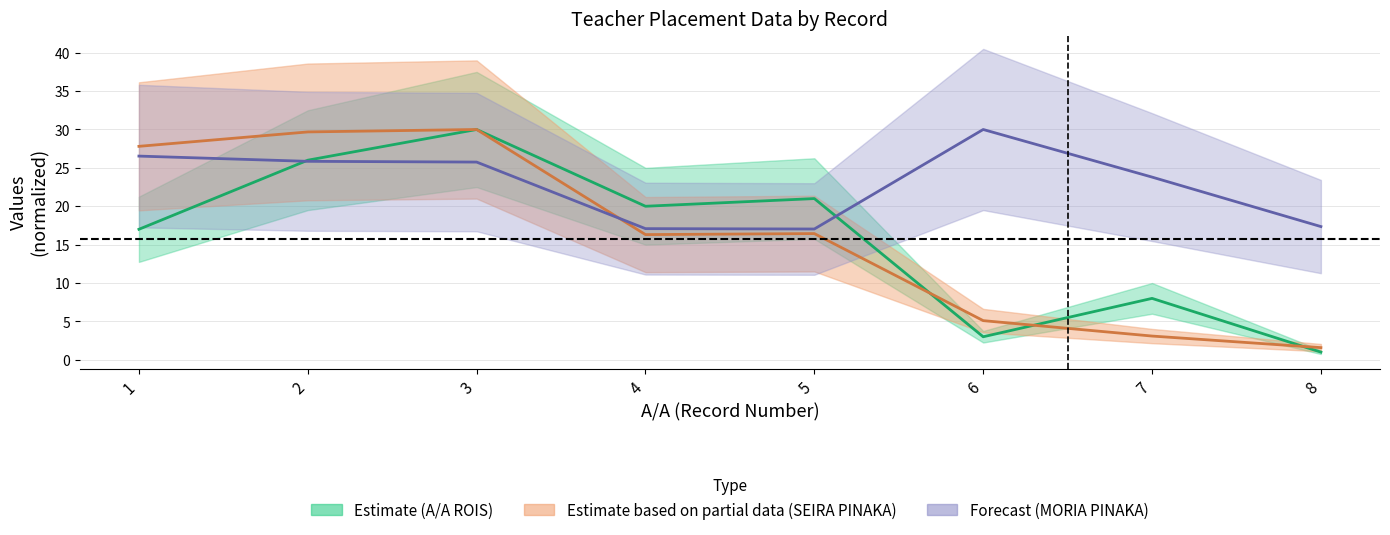

At which label does A/A ROIS first exceed 20?

2